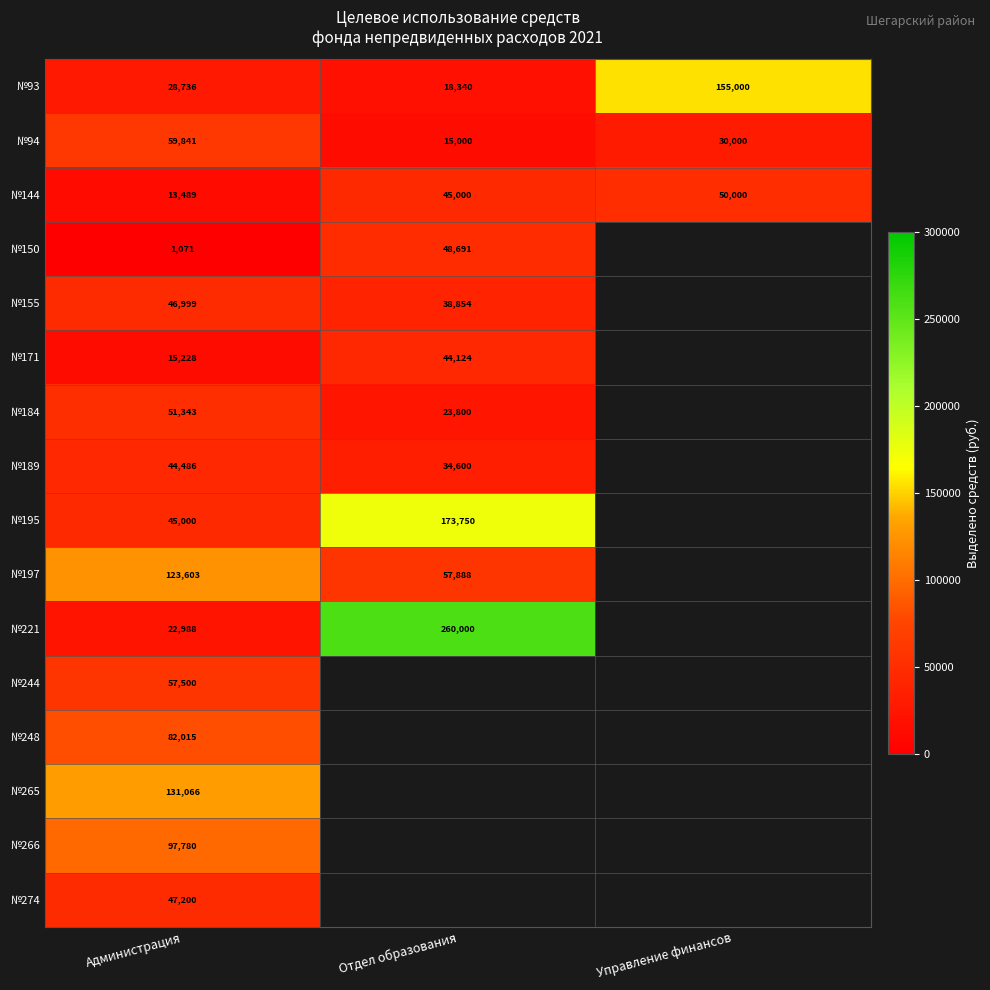

Which label corresponds to the largest value in the chart?

Отдел образования